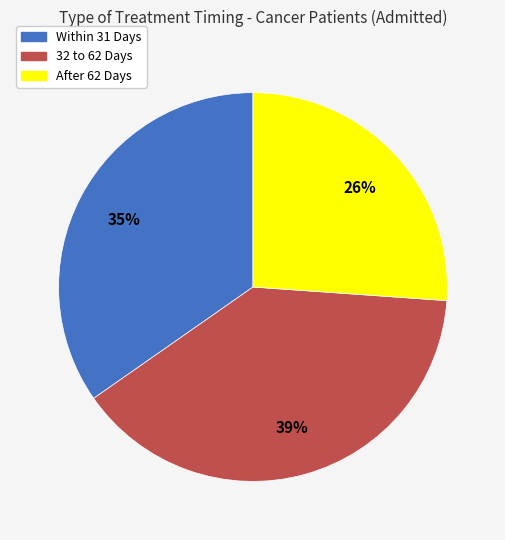

To the nearest percent, what portion does Within 31 Days represent?

35%